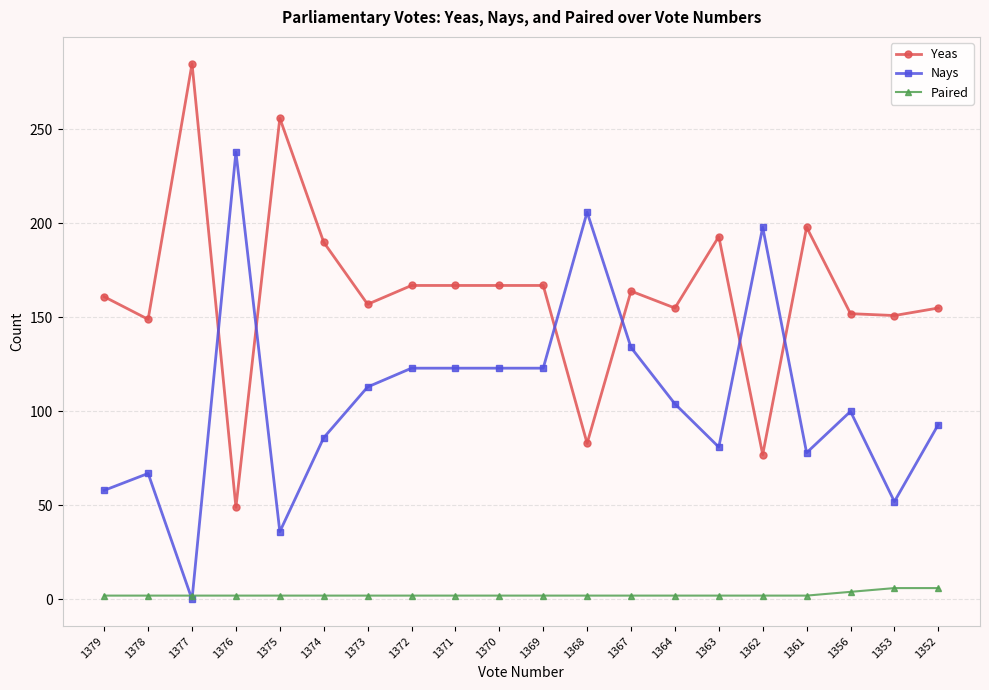

At which label does Yeas reach its peak?

1377